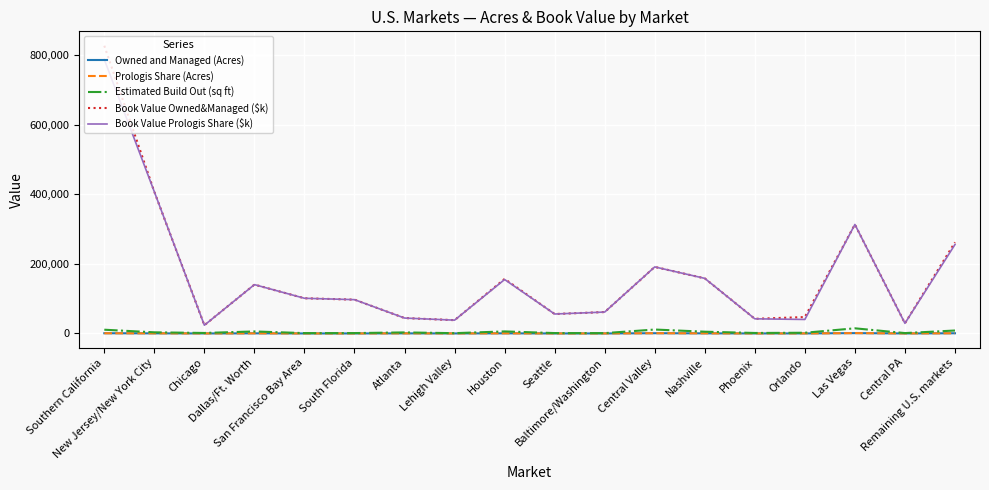

What is the greatest value displayed?

826891